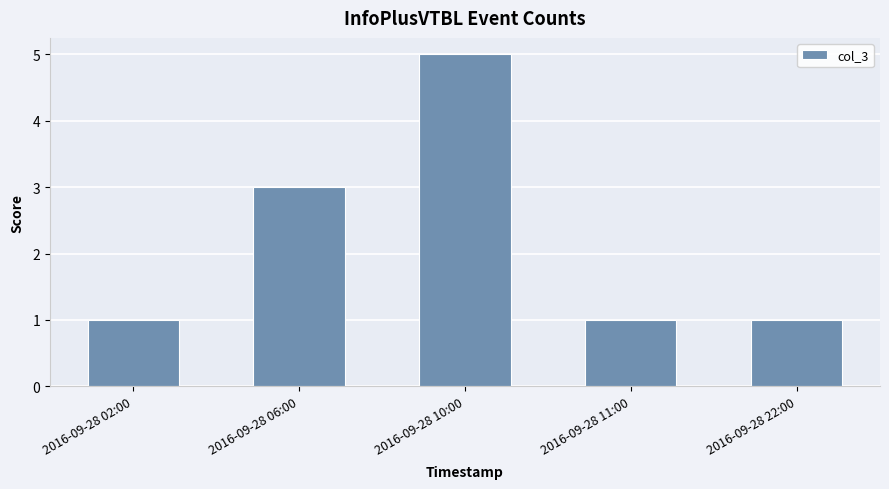

Reading right to left, transcribe all the data shown in this chart.

1	1	5	3	1